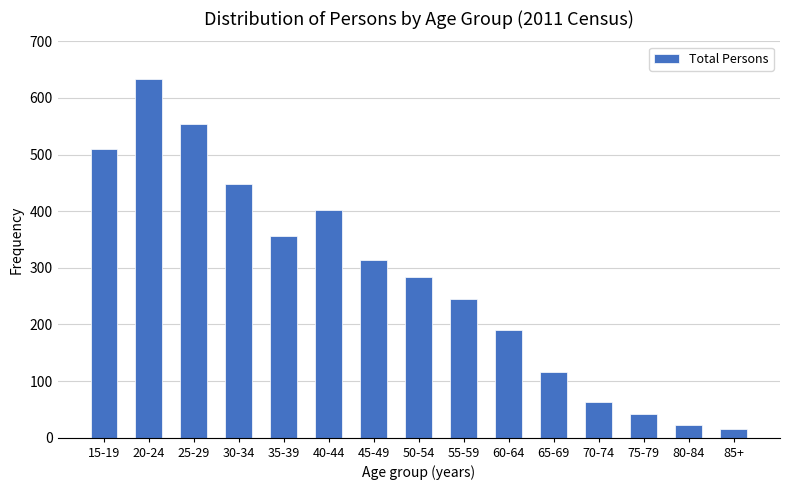

Reading left to right, list all the values displayed in this chart.

15-19=509	20-24=634	25-29=554	30-34=448	35-39=357	40-44=403	45-49=313	50-54=283	55-59=245	60-64=191	65-69=116	70-74=63	75-79=41	80-84=22	85+=15